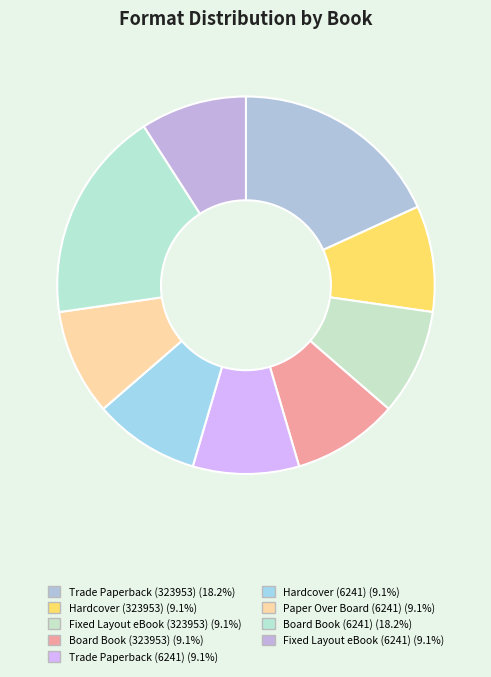

Rank the categories by value from highest to lowest.

Trade Paperback (323953), Board Book (6241), Hardcover (323953), Fixed Layout eBook (323953), Board Book (323953), Trade Paperback (6241), Hardcover (6241), Paper Over Board (6241), Fixed Layout eBook (6241)